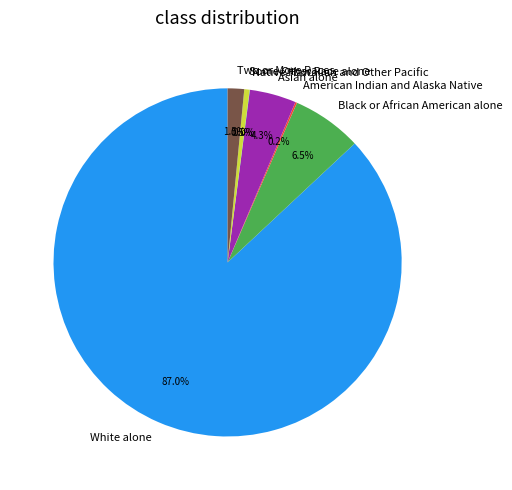

Combined, do White alone and Some Other Race alone account for over 50%?

Yes